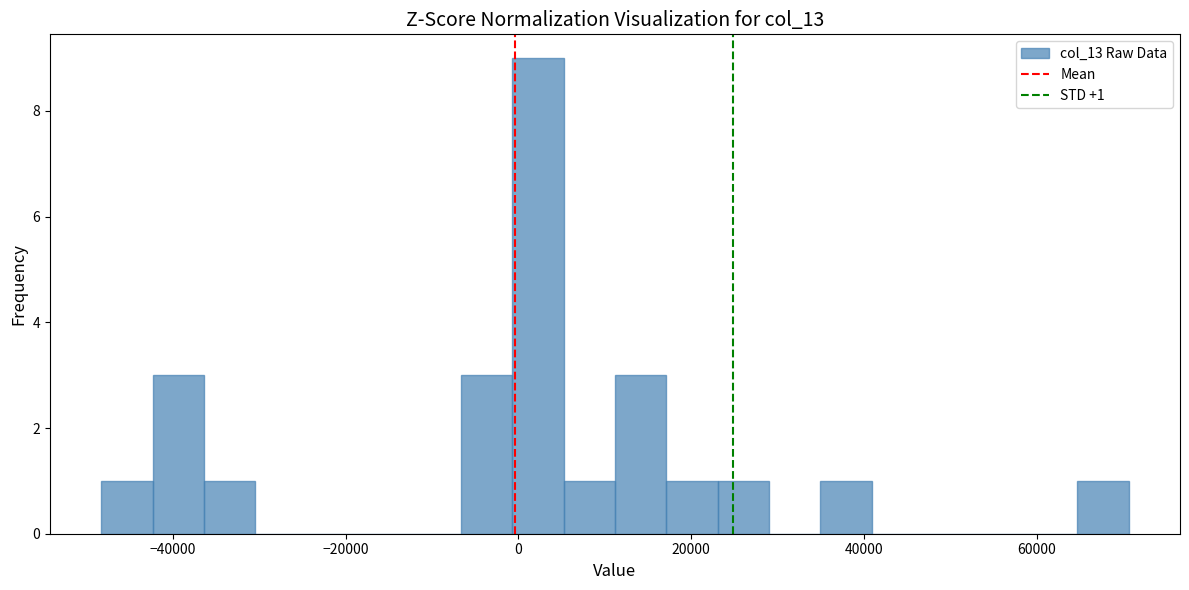

Read against the x-axis, roughly where is the centre of the tallest bar?

2000